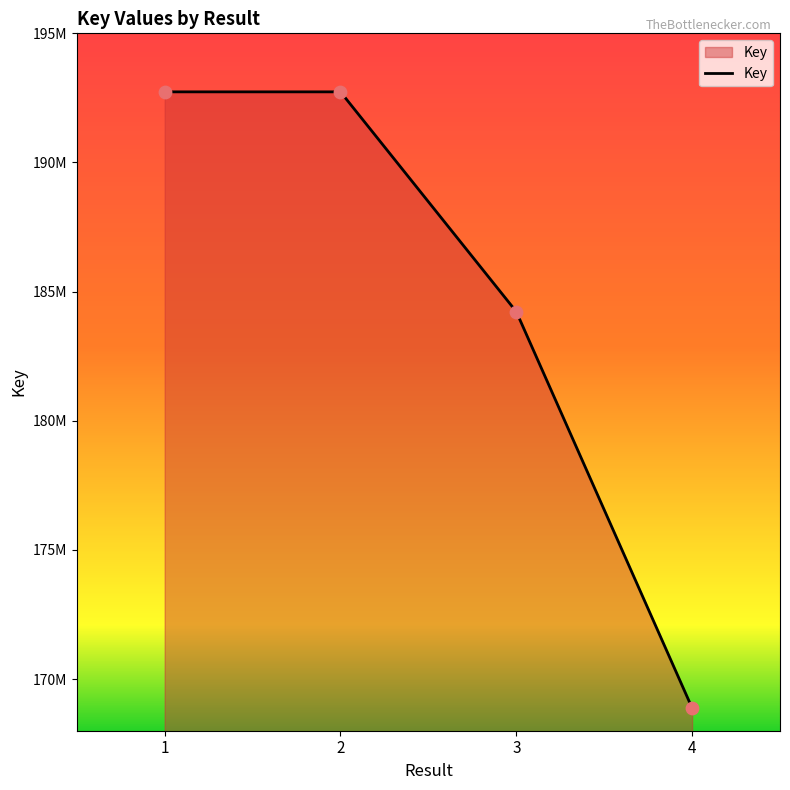

Between 1 and 4, which is larger?

1